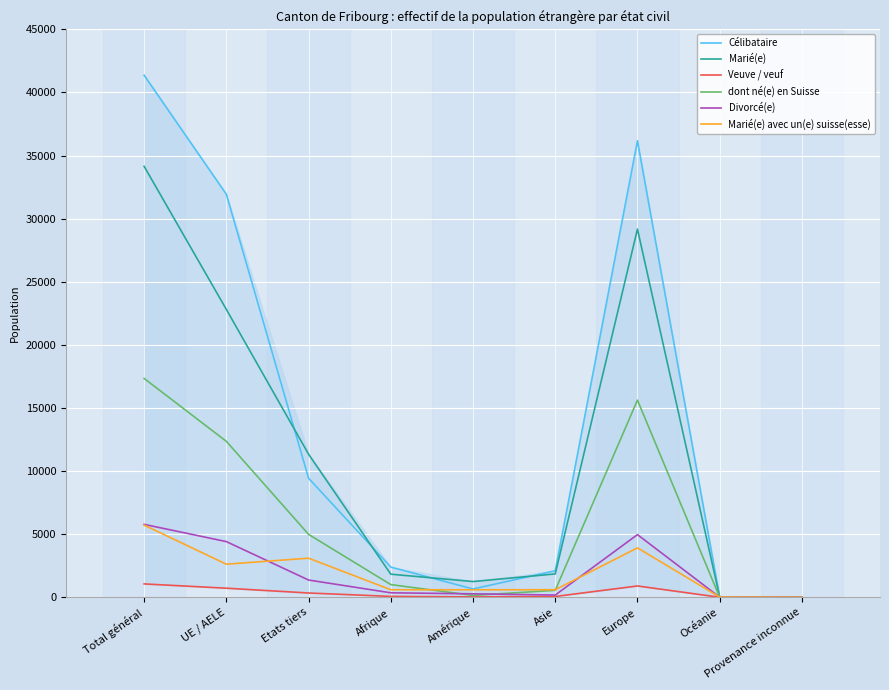

What is the difference between the Marié(e) values at Etats tiers and Total général?

22804